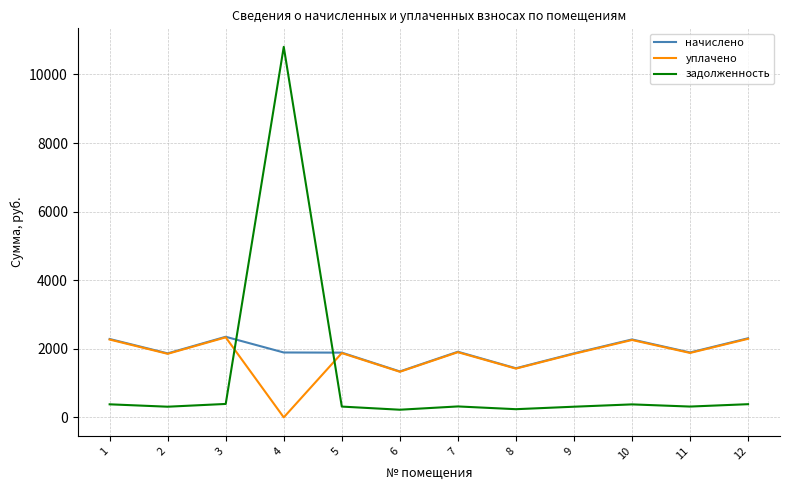

Count the number of data series in this chart.

3